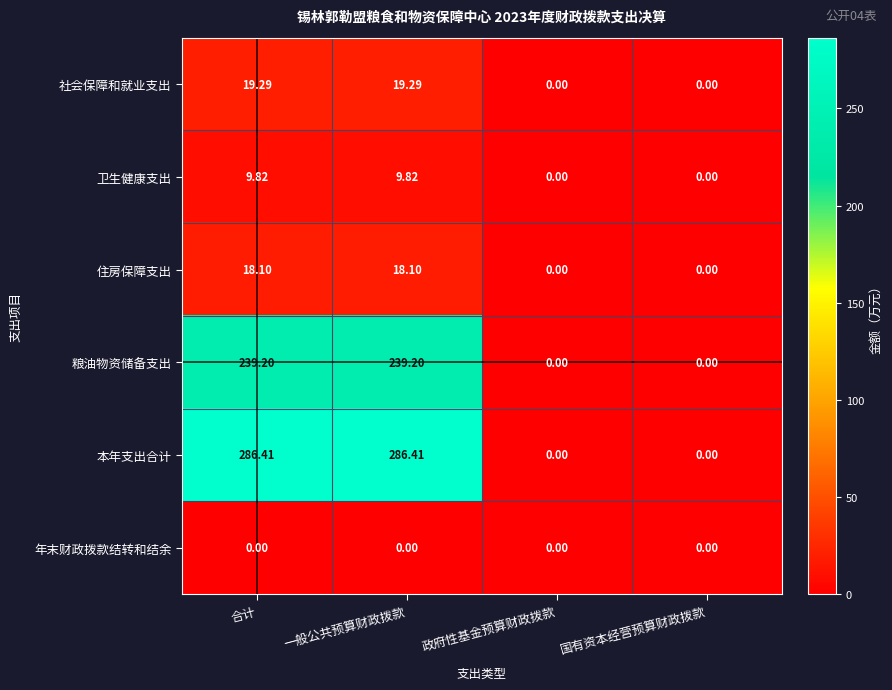

List the series in order of their peak value, lowest first.

年末财政拨款结转和结余, 卫生健康支出, 住房保障支出, 社会保障和就业支出, 粮油物资储备支出, 本年支出合计